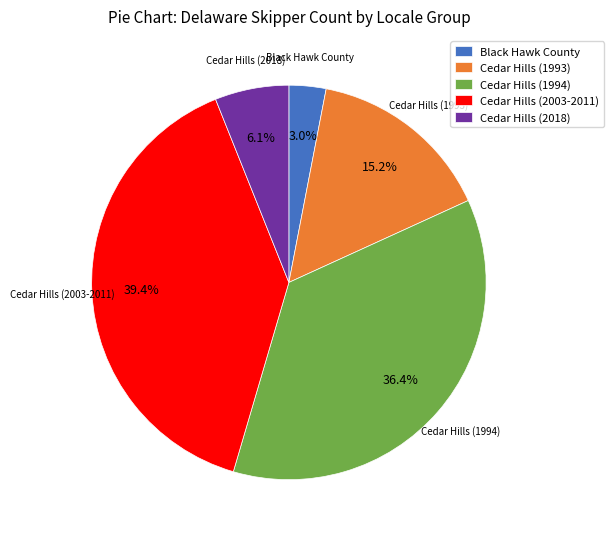

Which category has the biggest portion of the pie?

Cedar Hills (2003-2011)